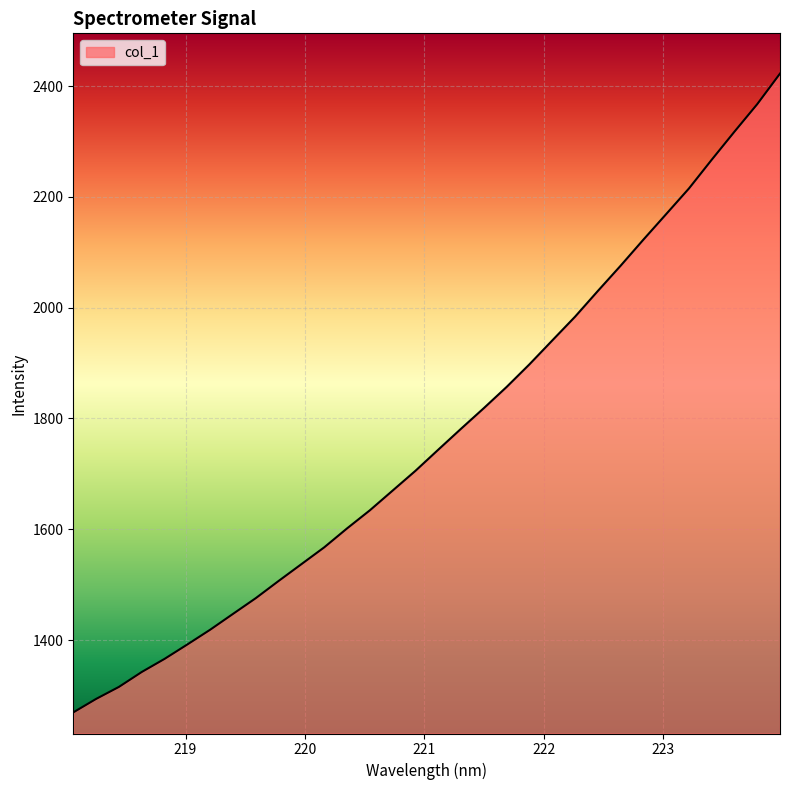

What is the difference between the maximum and minimum values?

1153.2